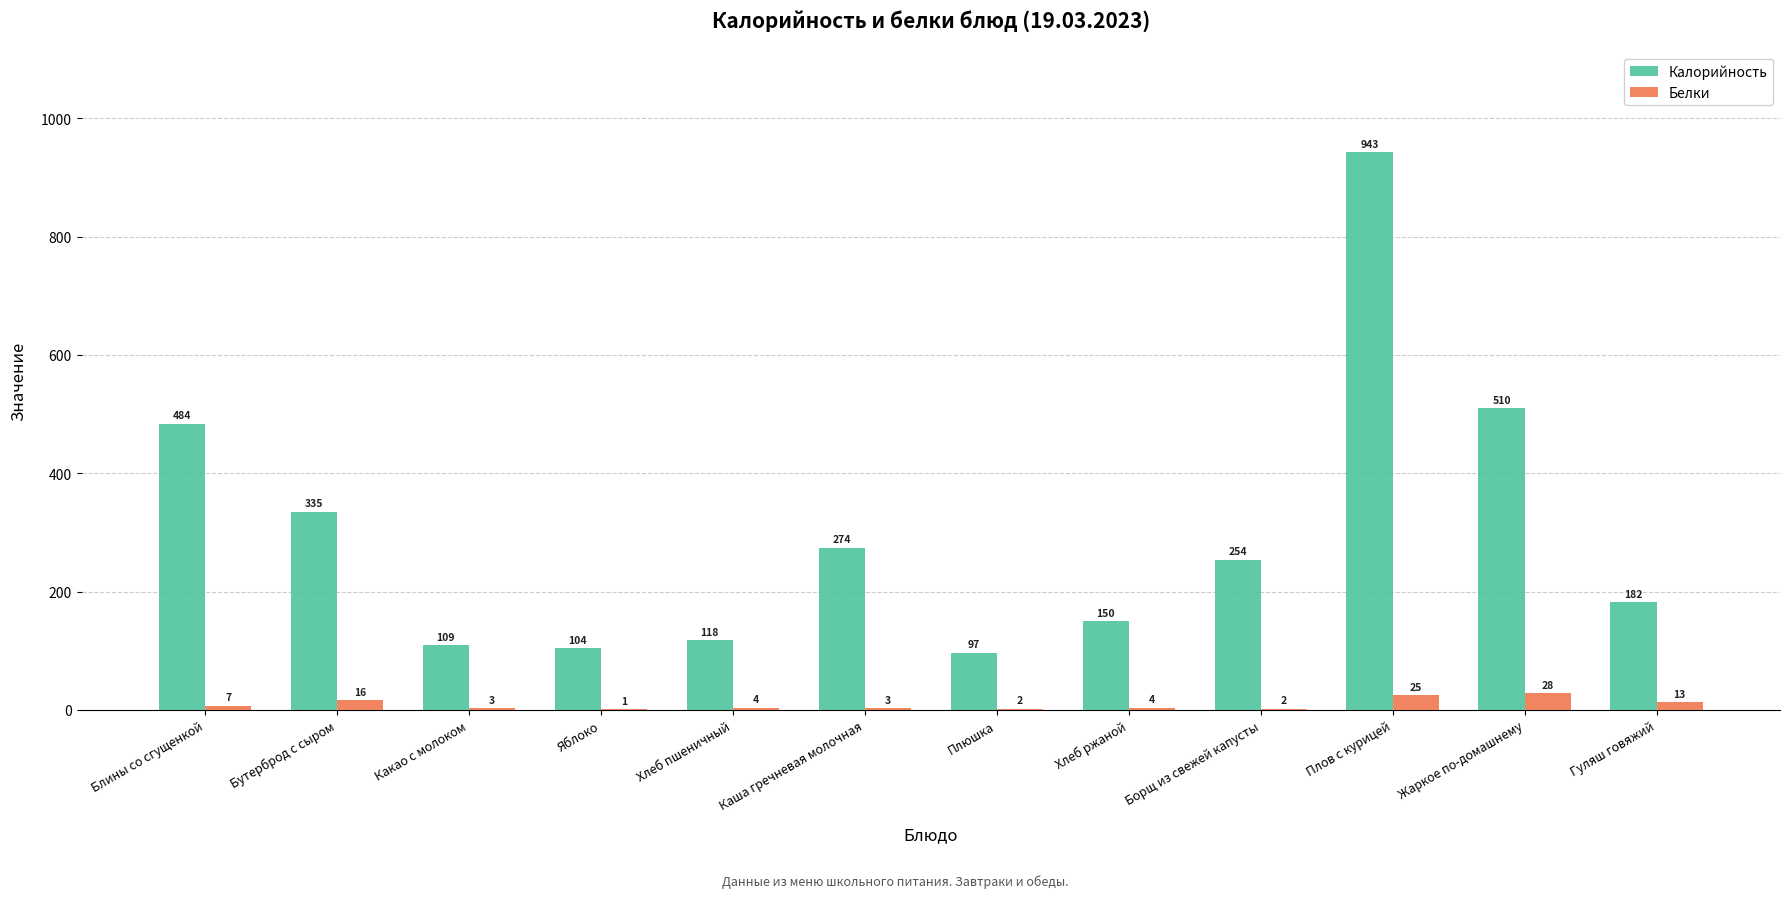

Which category has the highest value across all series?

Плов с курицей